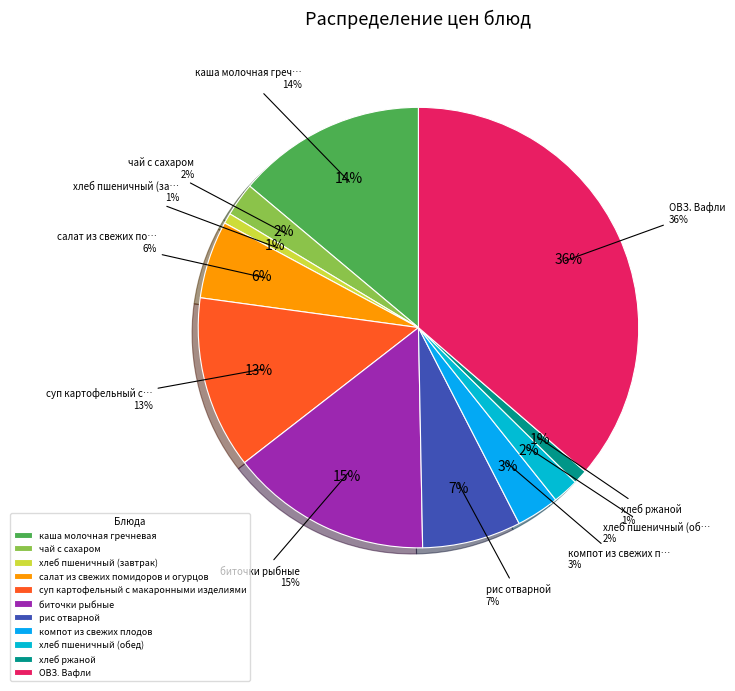

Combined, what portion of the pie is хлеб пшеничный (обед) and хлеб ржаной?

3.0%